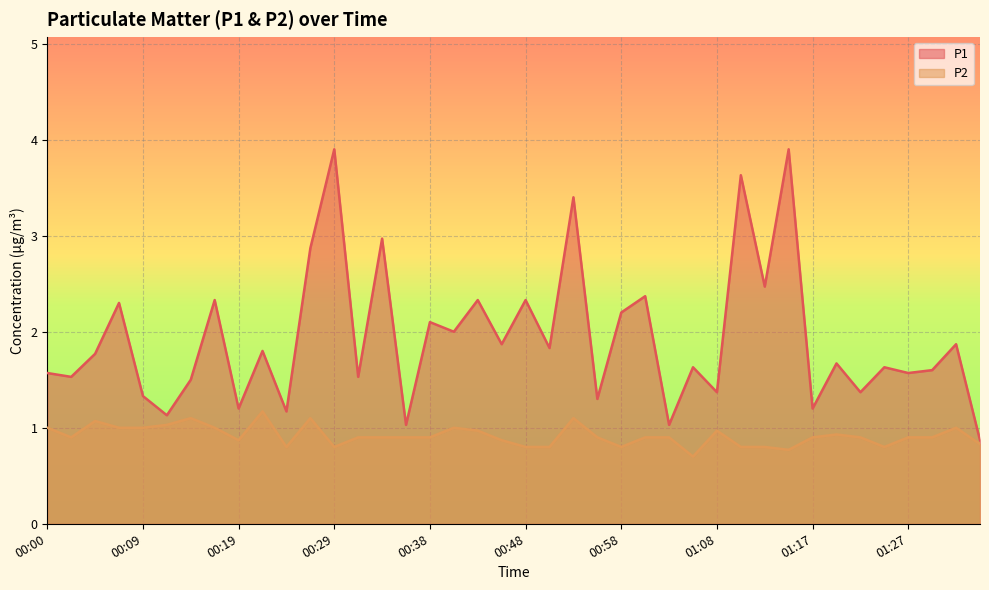

The P1 series shows 5.0 at 00:53. True or false?

False